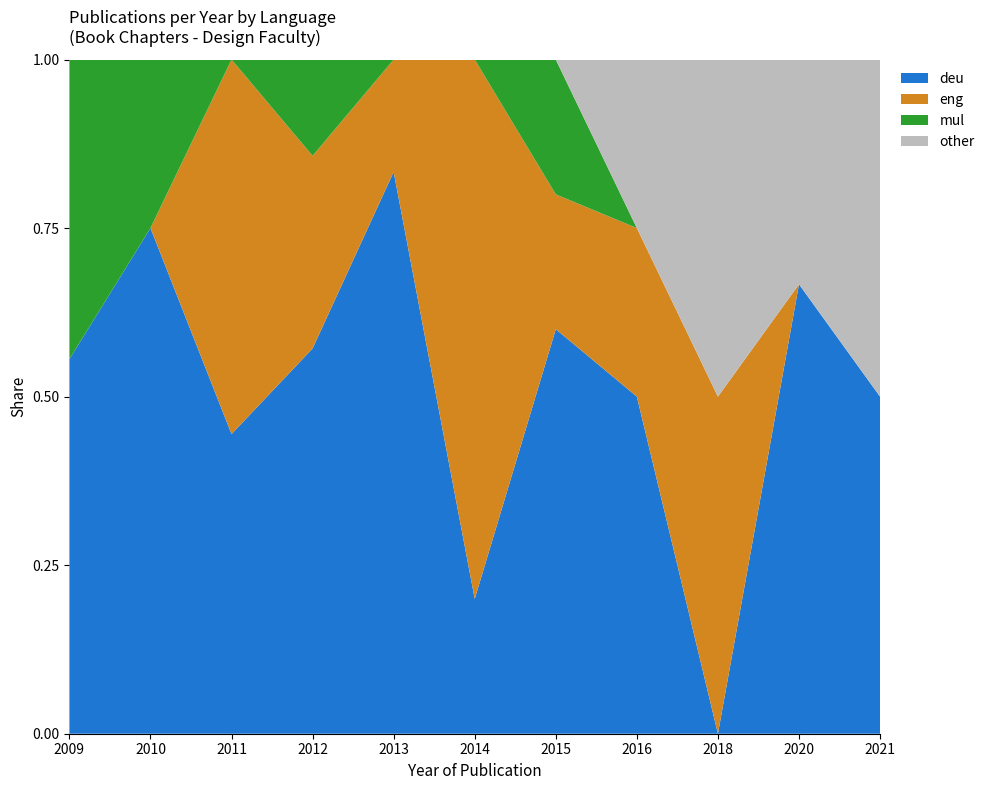

Reading left to right, extract all data points from this chart.

deu: 2009=5	2010=3	2011=4	2012=4	2013=5	2014=1	2015=3	2016=2	2018=0	2020=2	2021=1
eng: 2009=0	2010=0	2011=5	2012=2	2013=1	2014=4	2015=1	2016=1	2018=1	2020=0	2021=0
mul: 2009=4	2010=1	2011=0	2012=1	2013=0	2014=0	2015=1	2016=0	2018=0	2020=0	2021=0
other: 2009=0	2010=0	2011=0	2012=0	2013=0	2014=0	2015=0	2016=1	2018=1	2020=1	2021=1